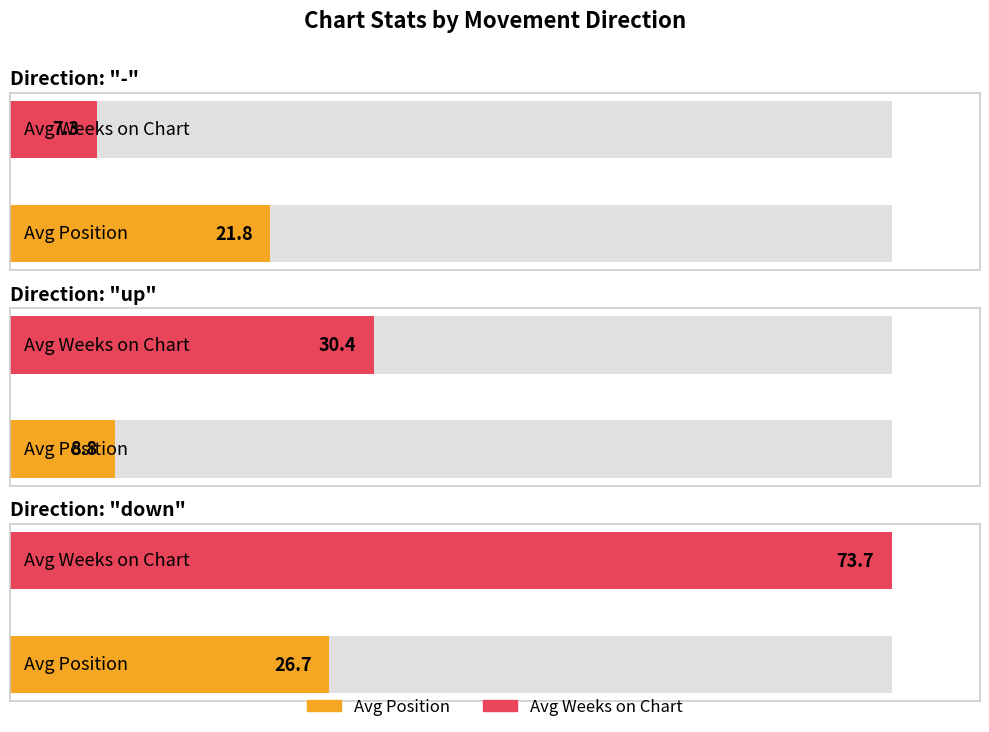

How many data points does each series have?

3